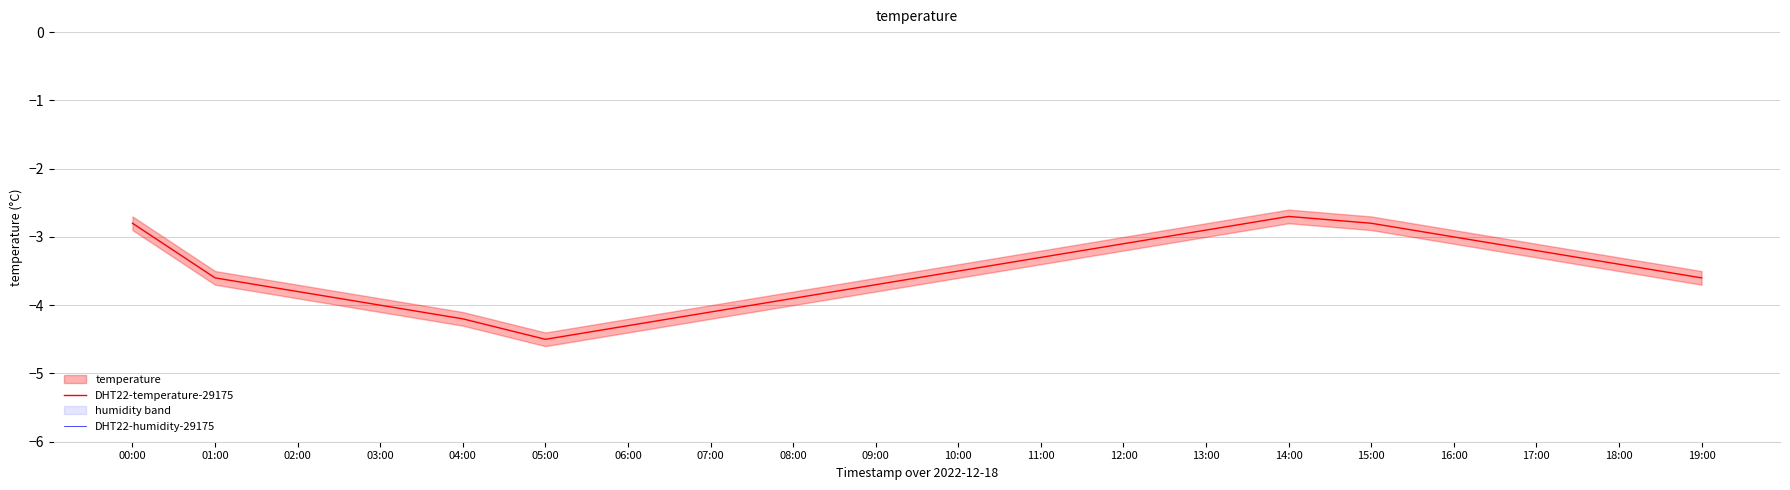

At which label is DHT22-humidity-29175 closest to 99?

00:00